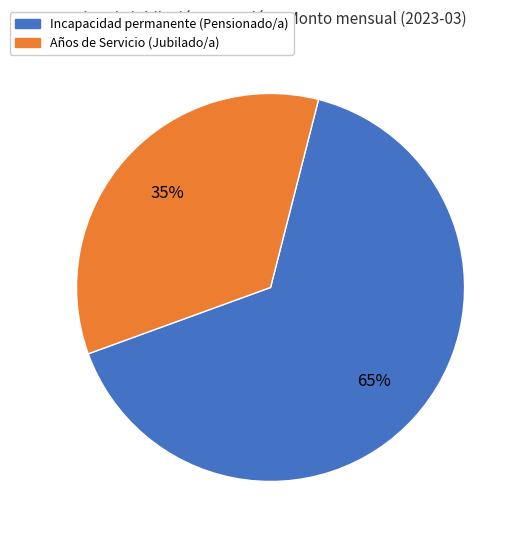

To the nearest percent, what percentage of the pie is Incapacidad permanente (Pensionado/a)?

65%